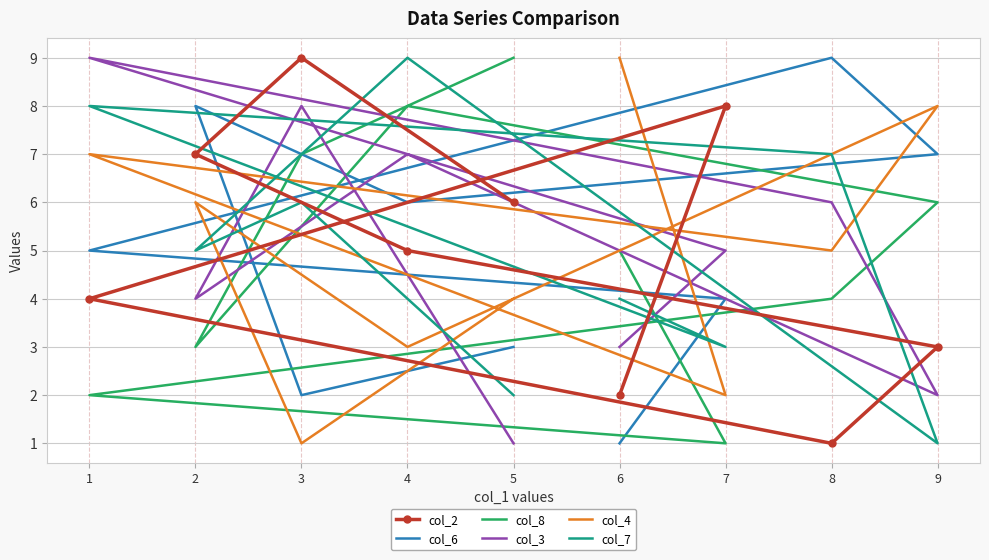

At which category is the sum across all series the highest?

4